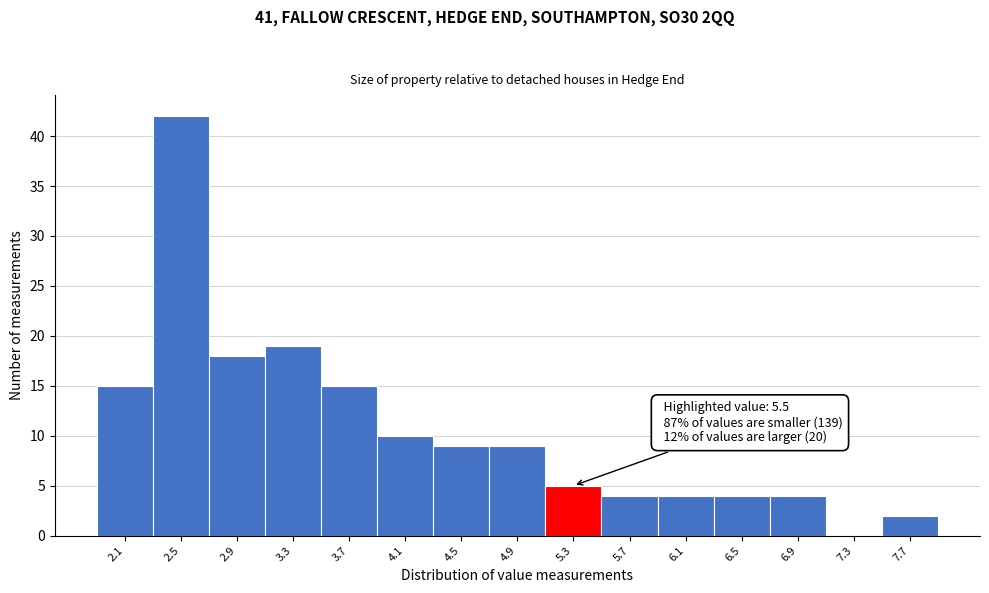

Reading right to left, what are all the values shown in this chart?

7.7=2	7.3=0	6.9=4	6.5=4	6.1=4	5.7=4	5.3=5	4.9=9	4.5=9	4.1=10	3.7=15	3.3=19	2.9=18	2.5=42	2.1=15